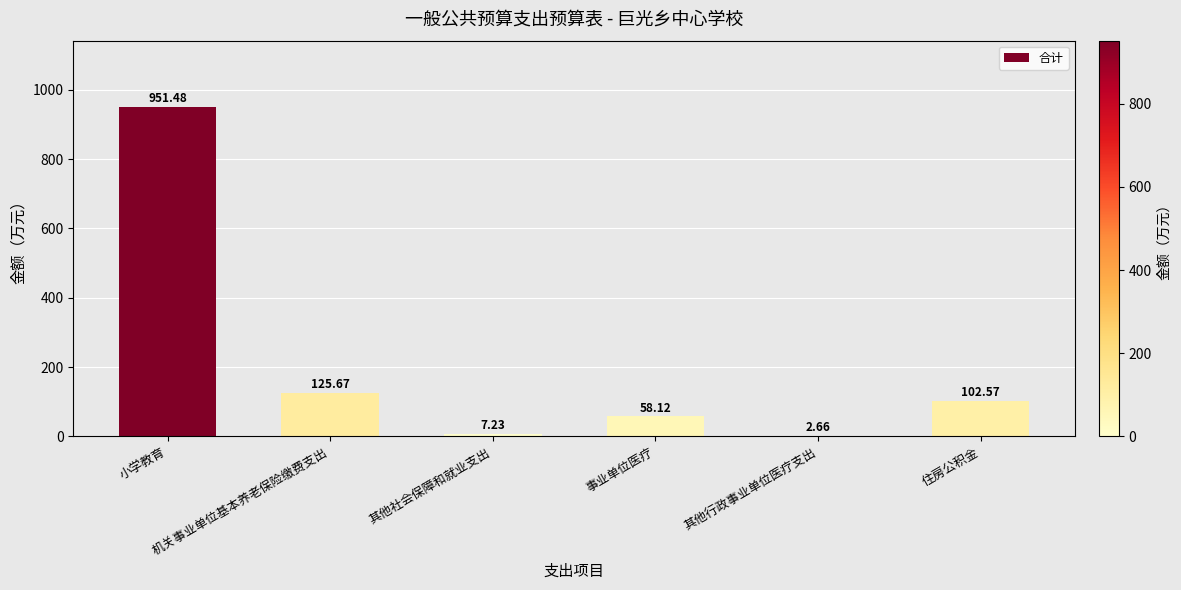

Does the chart contain stacked bars?

No